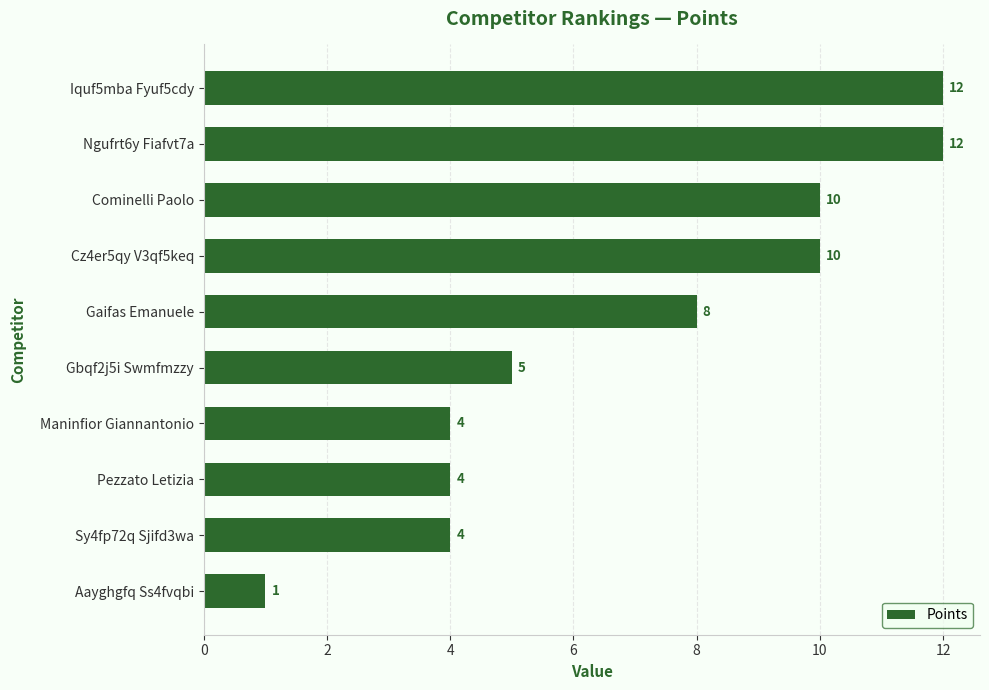

Reading bottom to top, extract all data points from this chart.

Aayghgfq Ss4fvqbi=1	Sy4fp72q Sjifd3wa=4	Pezzato Letizia=4	Maninfior Giannantonio=4	Gbqf2j5i Swmfmzzy=5	Gaifas Emanuele=8	Cz4er5qy V3qf5keq=10	Cominelli Paolo=10	Ngufrt6y Fiafvt7a=12	Iquf5mba Fyuf5cdy=12